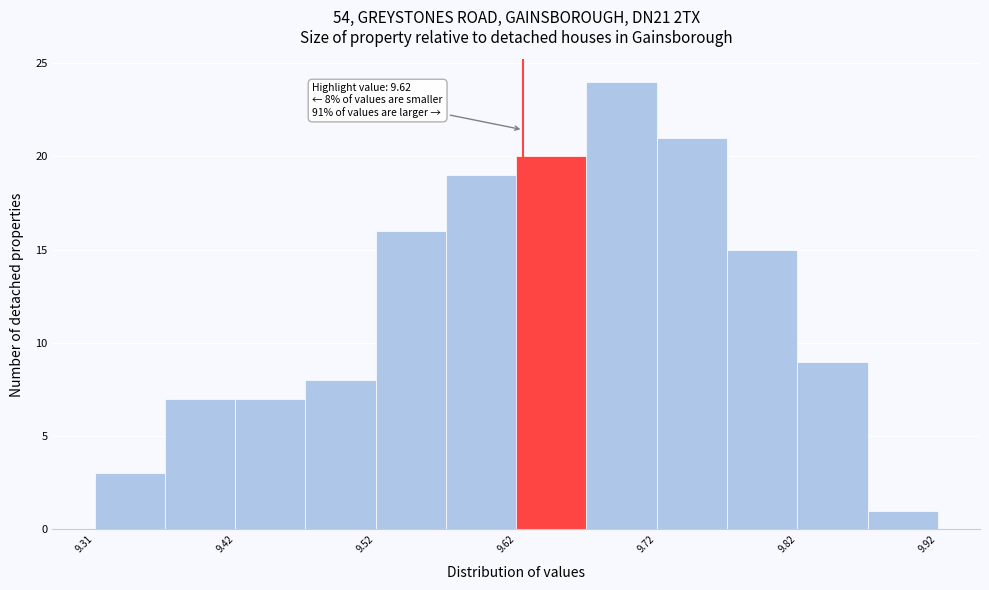

Over which range of the x-axis is the bar tallest?

9.665 to 9.715